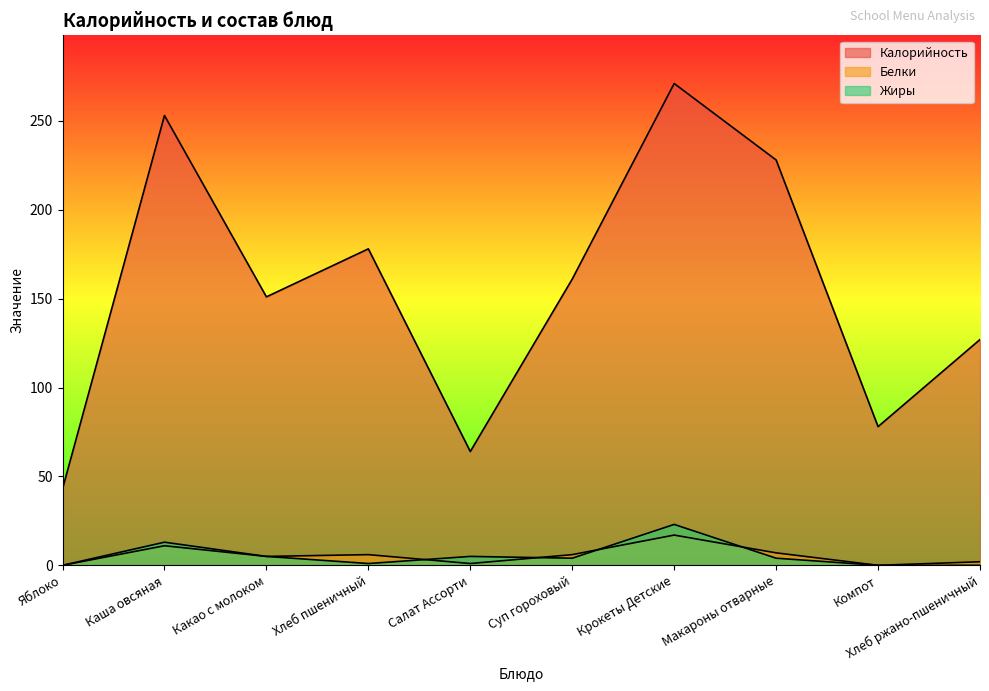

True or false: Жиры has a value of 13 at Каша овсяная.

True